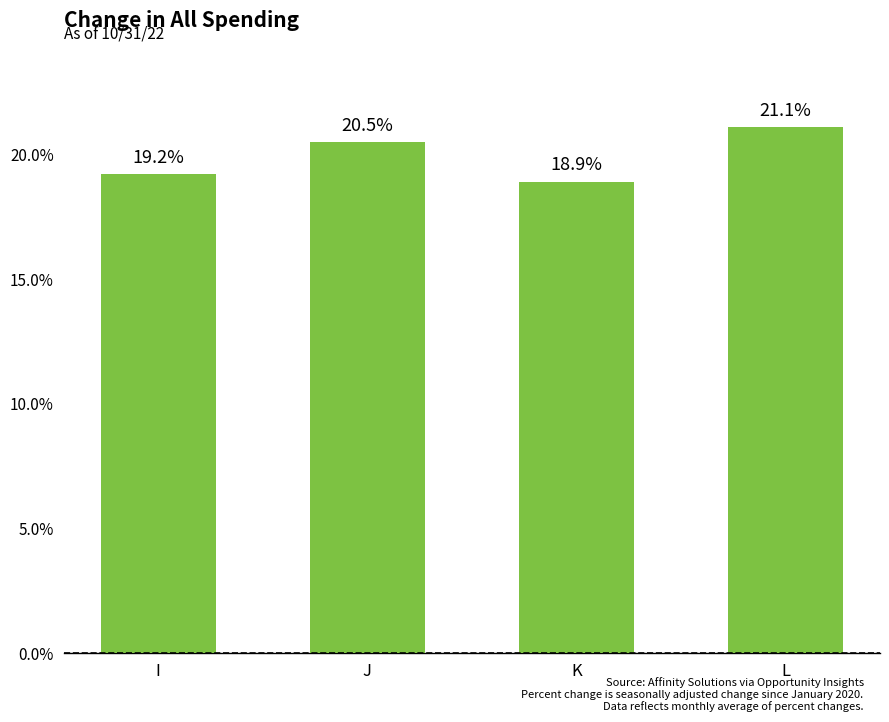

What is the difference between the maximum and minimum values?

2.2